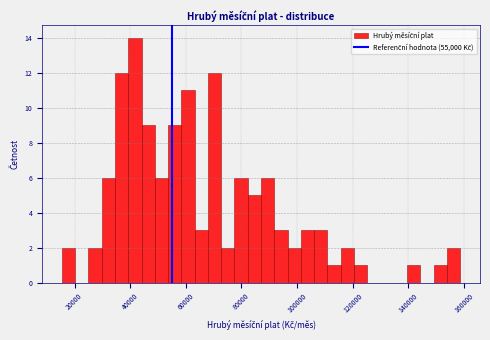

Read against the x-axis, roughly where is the centre of the tallest bar?

42000